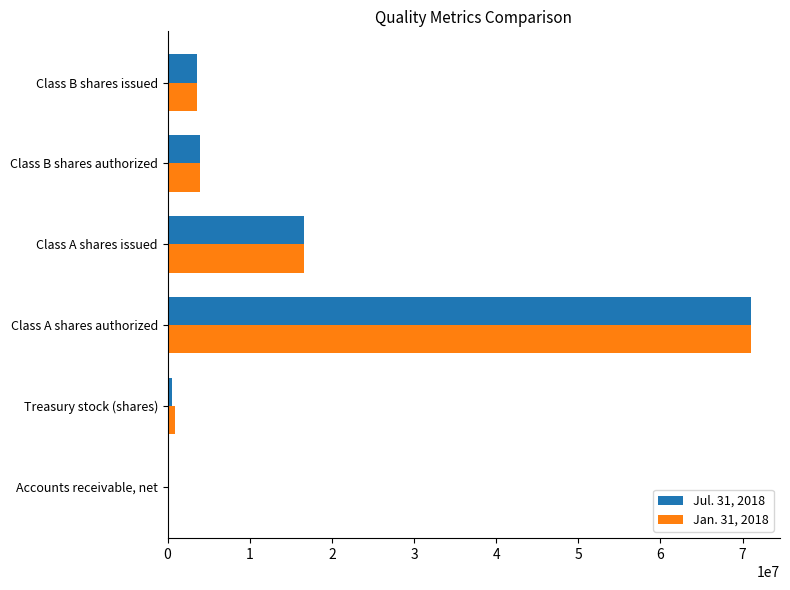

Count the number of categories in the chart.

6